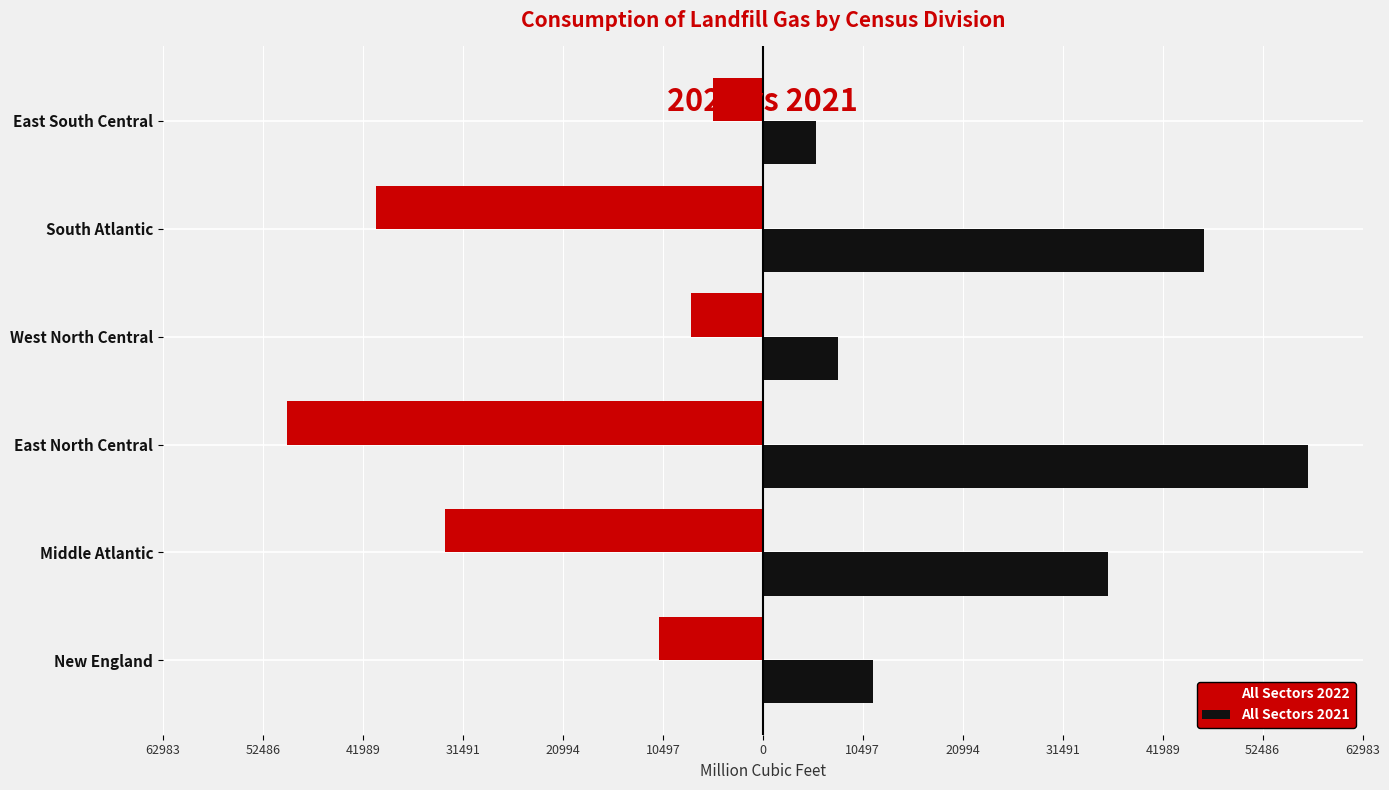

What are all the series names shown in the legend?

All Sectors 2022, All Sectors 2021